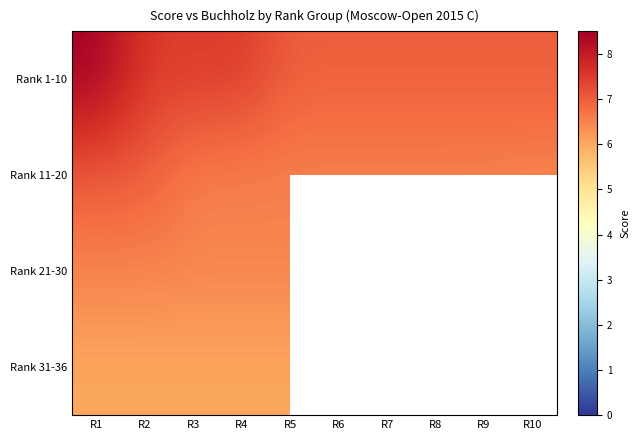

At how many categories does at least one series exceed 2?

10